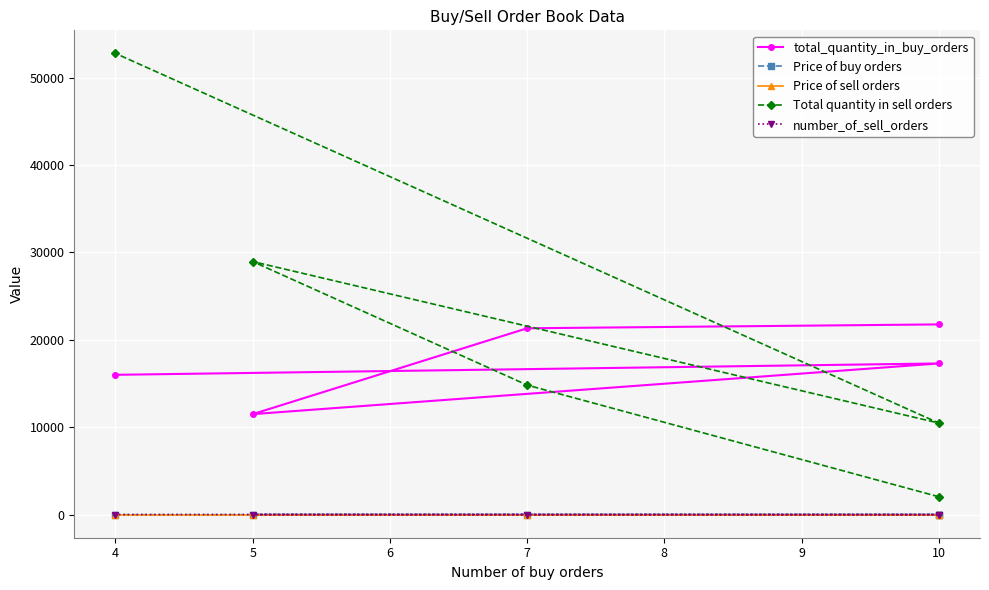

Which label corresponds to the smallest value in the chart?

4